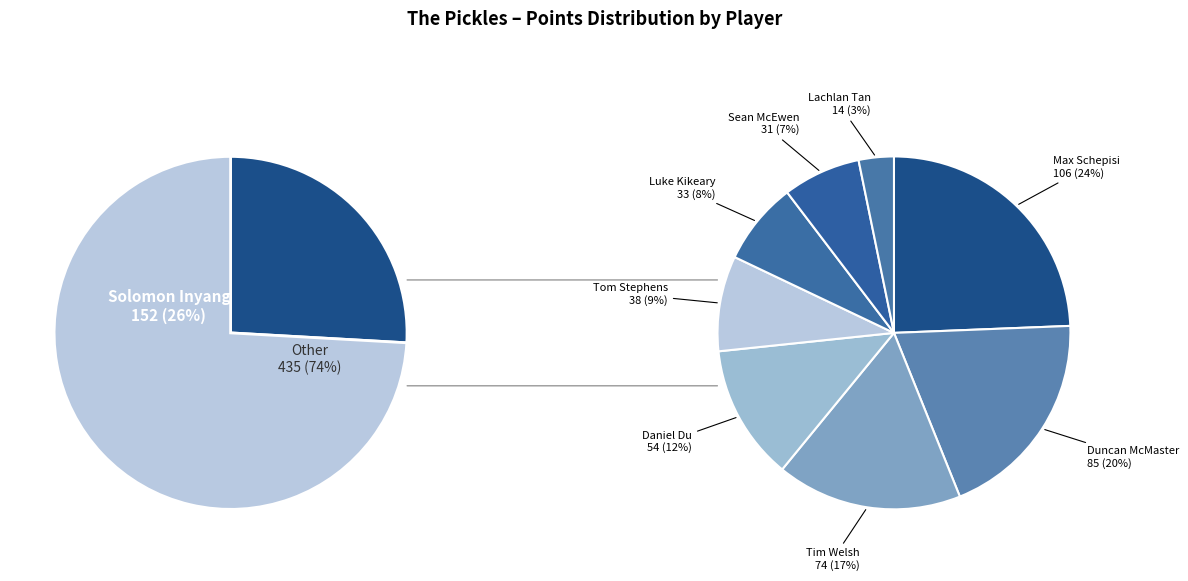

The Lachlan Tan slice represents 9% of the pie. True or false?

False